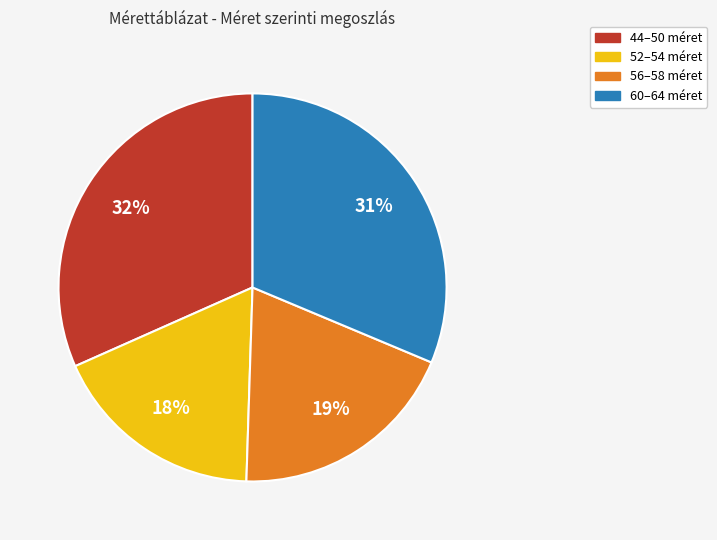

Is there a majority slice in this chart?

No